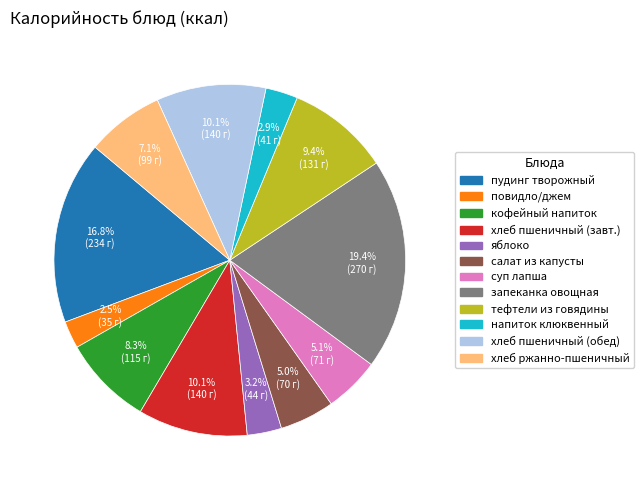

To the nearest percent, what is the difference between the largest and smallest slice percentages?

17%